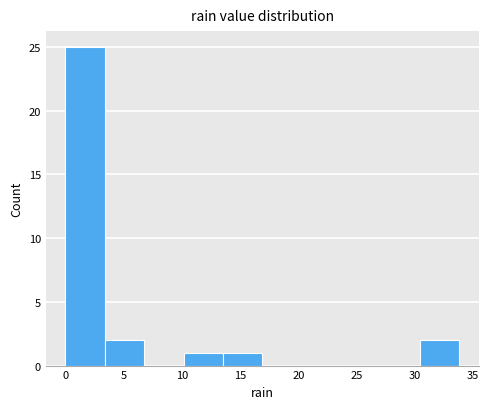

Over which range of the x-axis is the bar tallest?

0.0 to 3.5